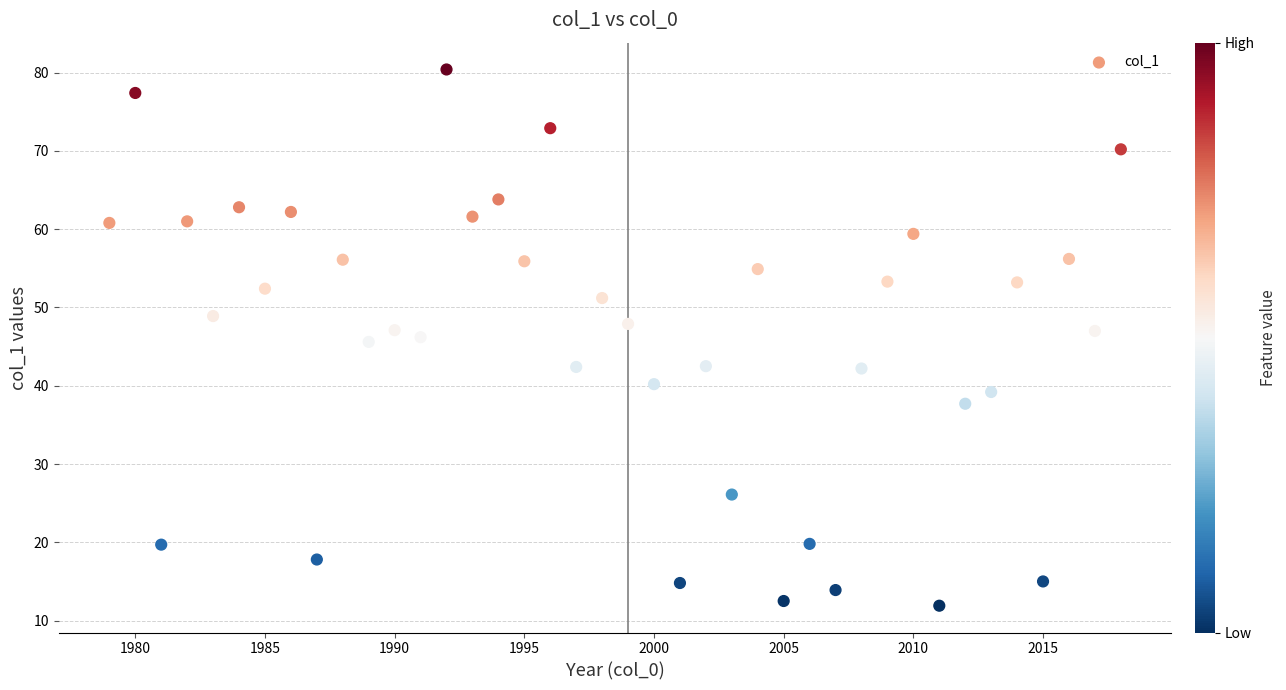

What is the range of Y values (max minus min)?

68.5